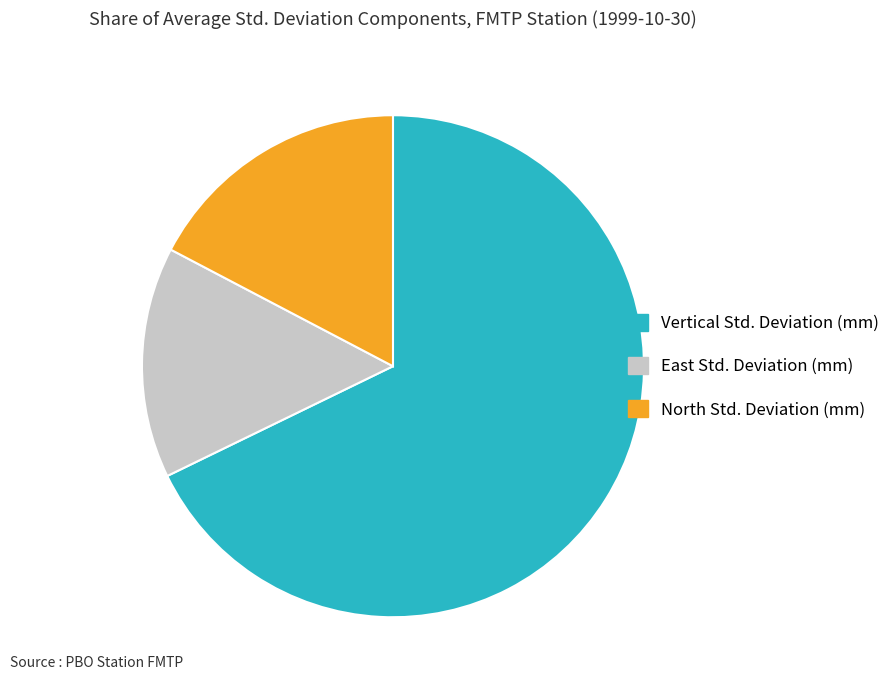

Approximately how many times larger is the value at North Std. Deviation (mm) compared to Vertical Std. Deviation (mm)?

0.3